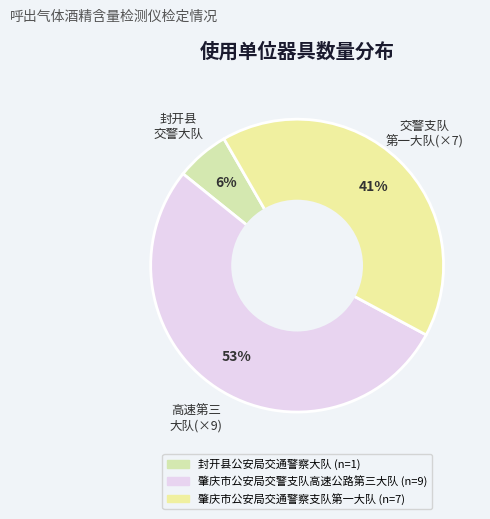

What percentage is the 肇庆市公安局交警支队高速公路第三大队 slice, to the nearest percent?

53%